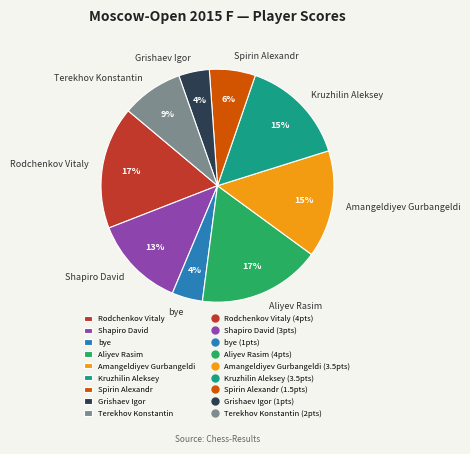

Does Shapiro David represent more than half of the total?

No